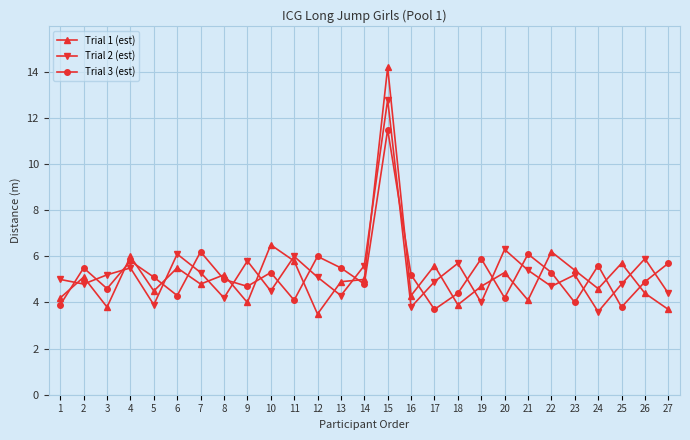

Where is the first local minimum for Trial 2 (est)?

2